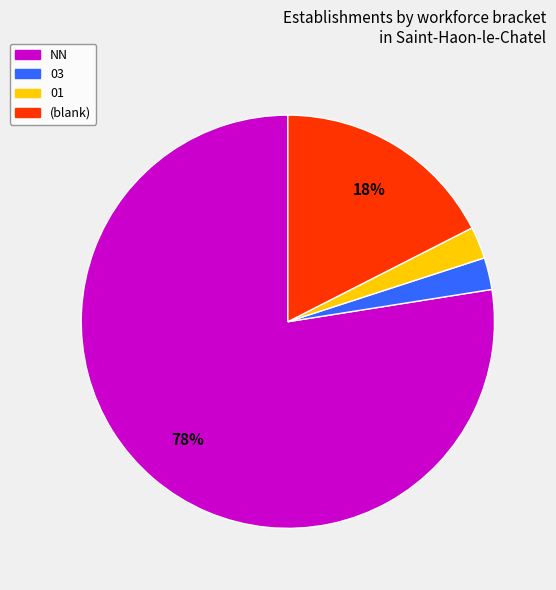

Which category has the biggest portion of the pie?

NN